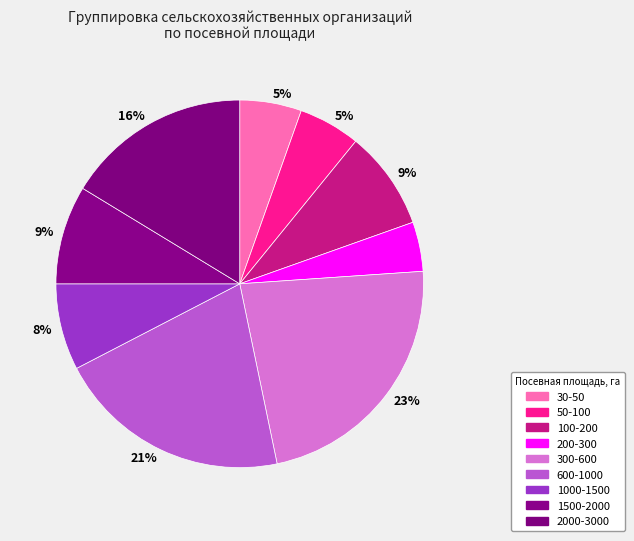

How many slices are in this pie chart?

9